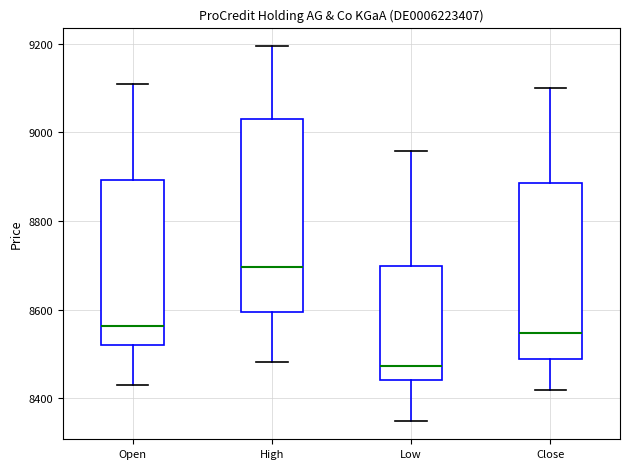

Which box has the highest median line?

High